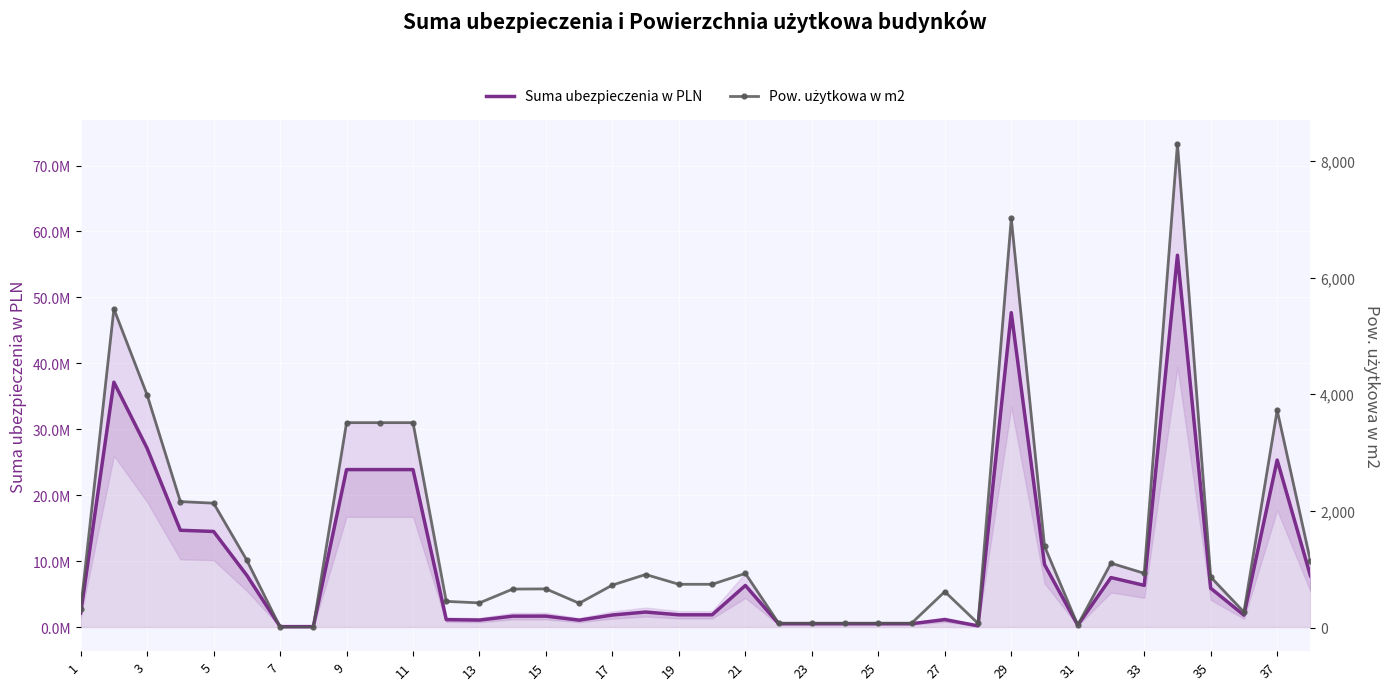

What is the difference between the second highest and minimum values in the Suma ubezpieczenia w PLN series?

47630997.0